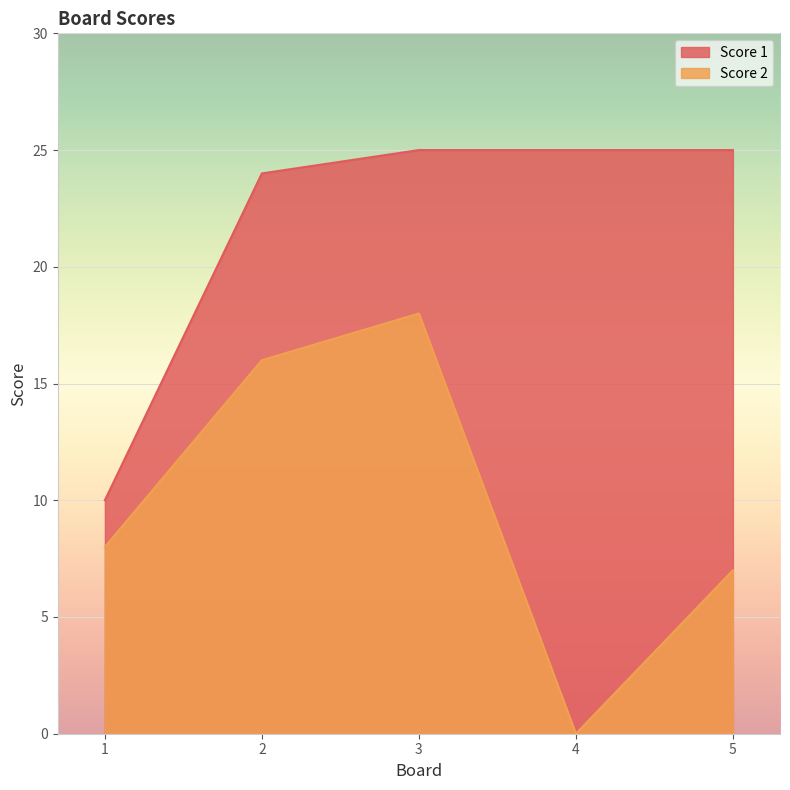

At which category does Score 2 reach its first local valley?

4